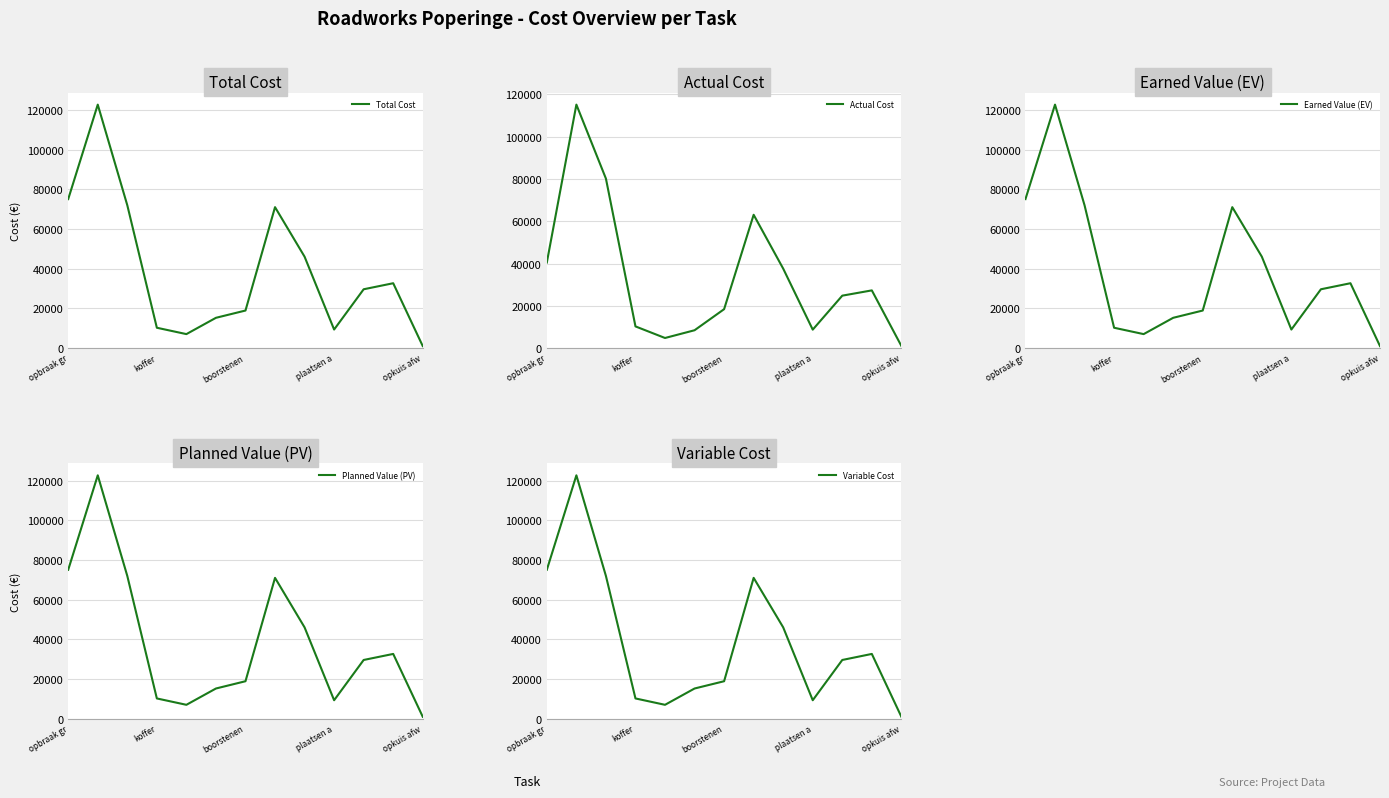

Which category has the lowest value in the Total Cost series?

opkuis afw